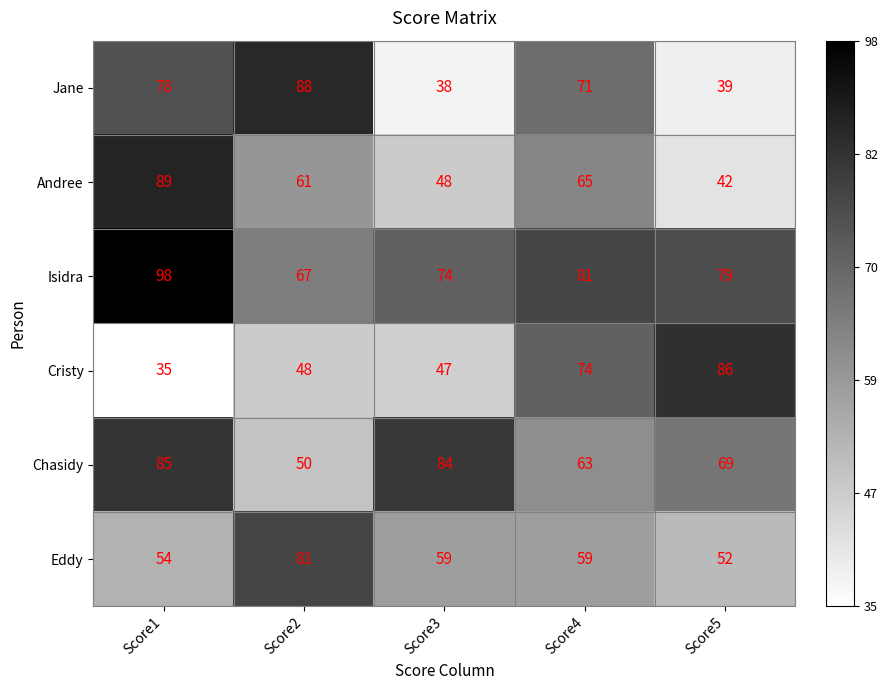

What is the difference between the maximum and minimum values in the Isidra series?

31